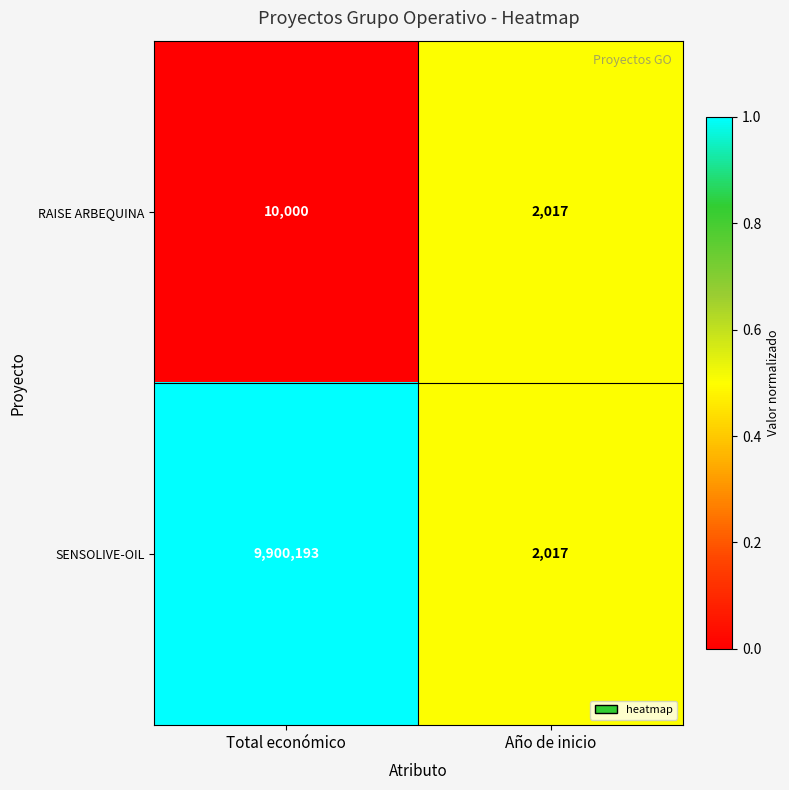

True or false: RAISE ARBEQUINA has a value of 1187 at Año de inicio.

False